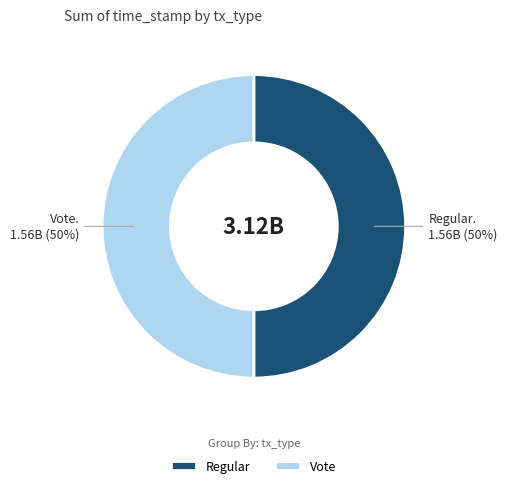

Combined, do Regular and Vote account for over 50%?

Yes